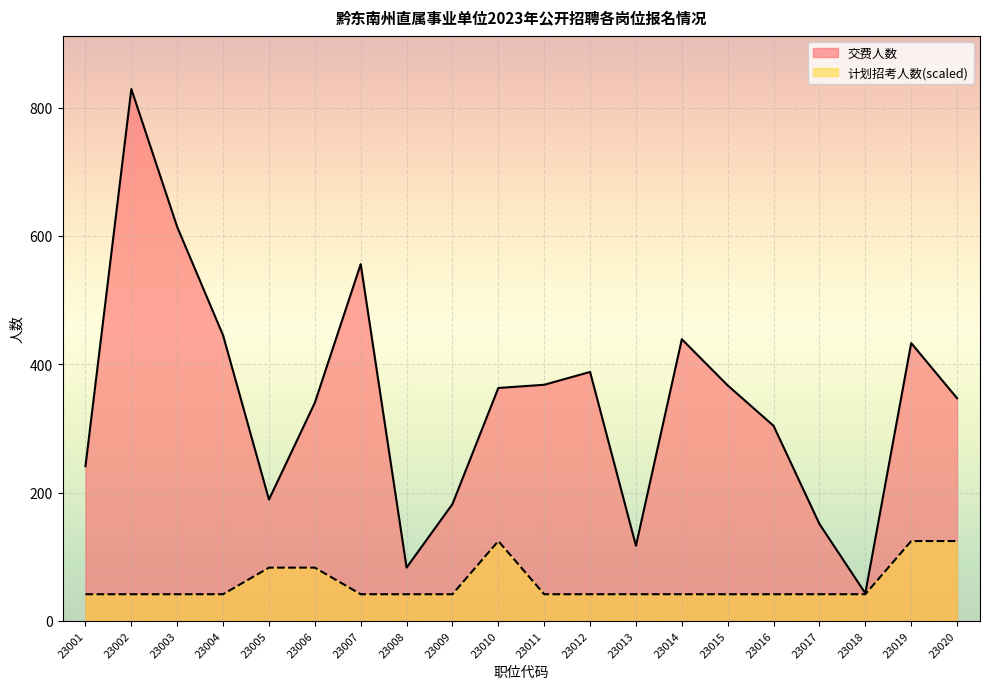

What is the difference between the maximum and minimum values in the 交费人数 series?

786.0